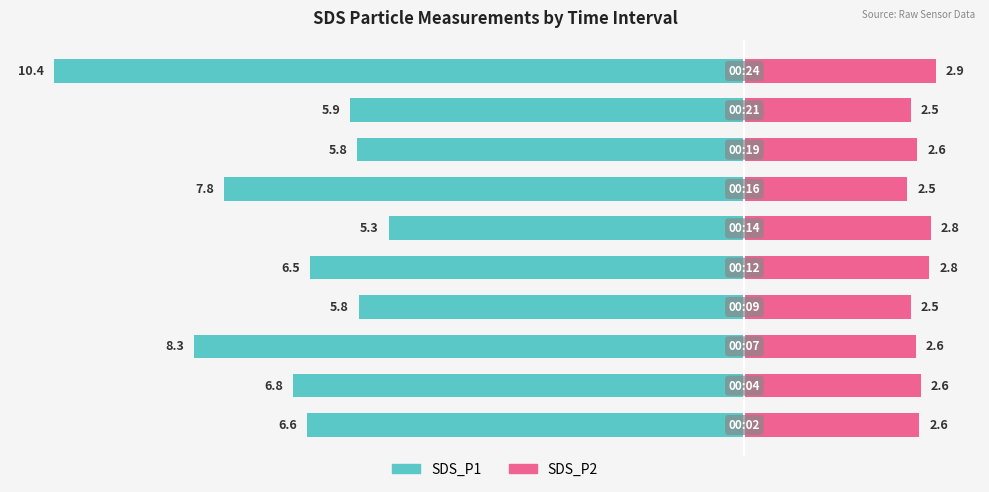

Where does the SDS_P1 series first go above -6?

3